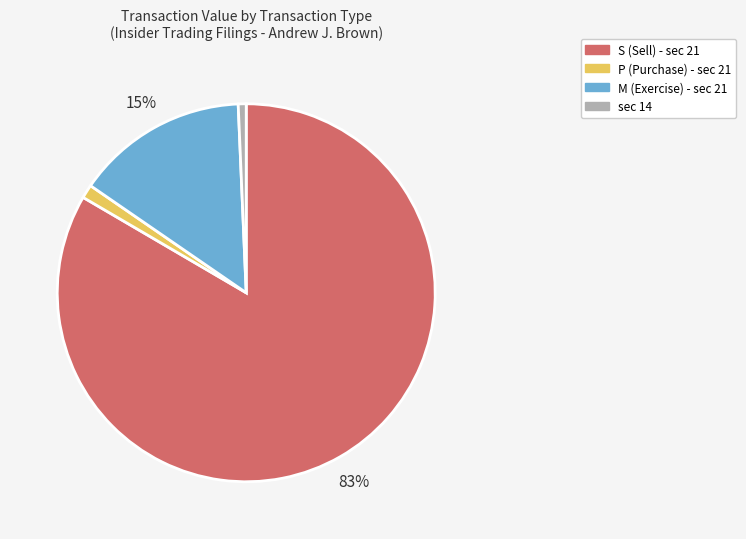

Which category has the biggest portion of the pie?

S (Sell) - sec 21